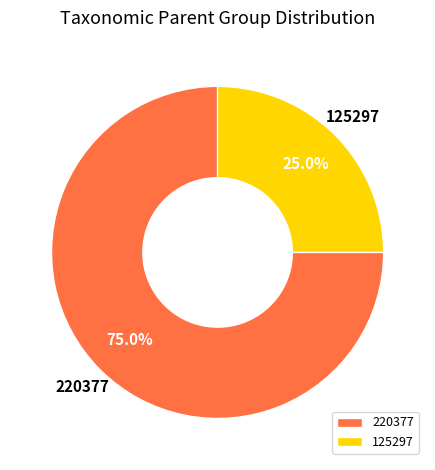

Which category accounts for the majority?

220377